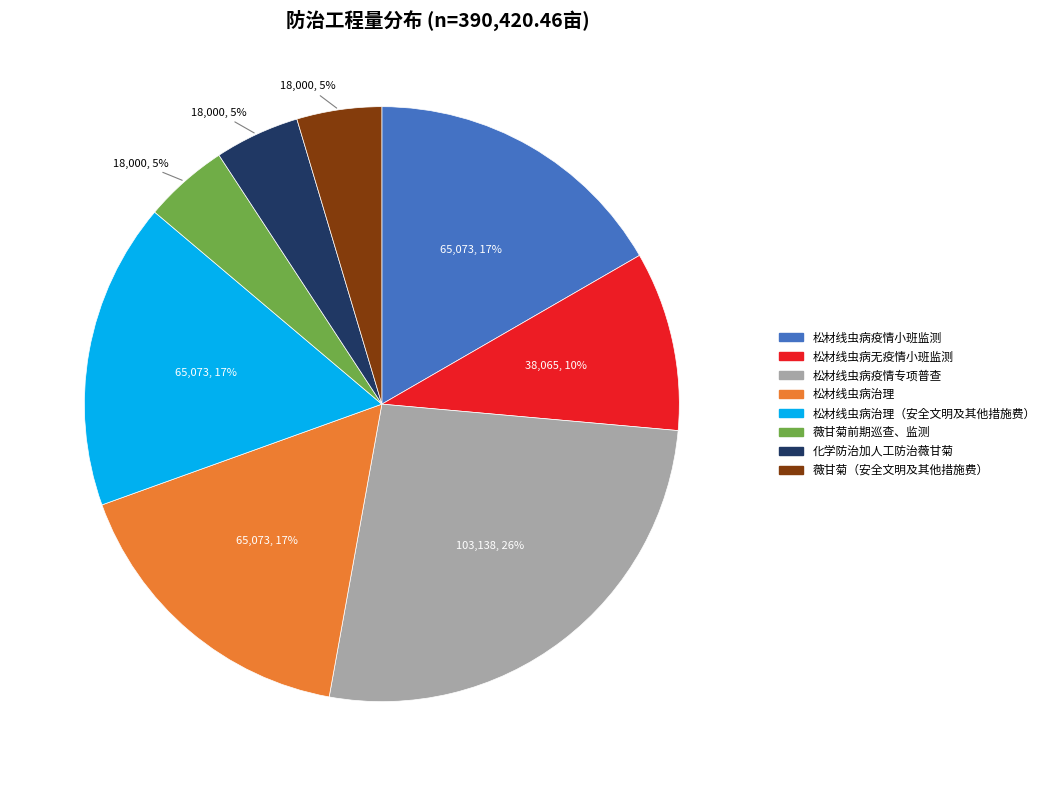

To the nearest percent, what is the average slice percentage?

12%